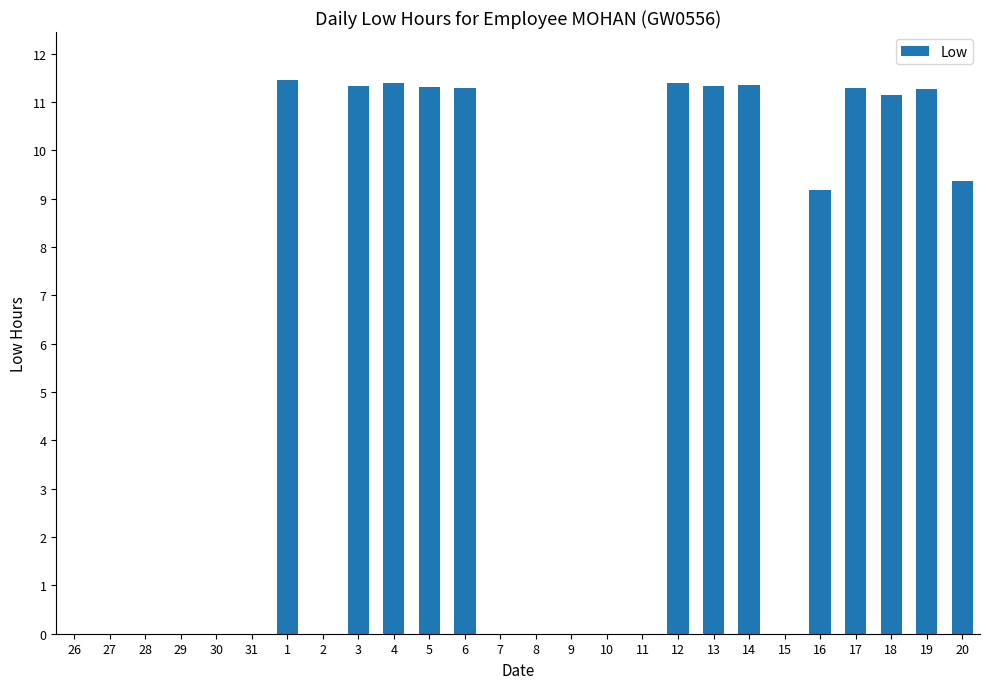

How many data points are above 9?

13